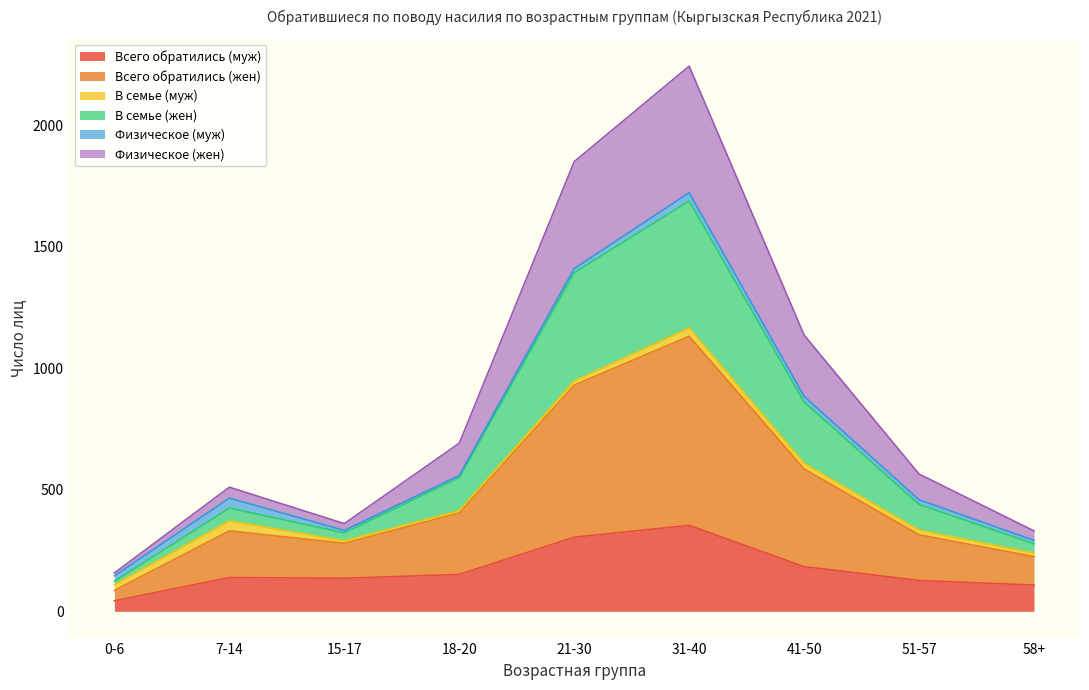

At which category is the sum across all series the highest?

31-40